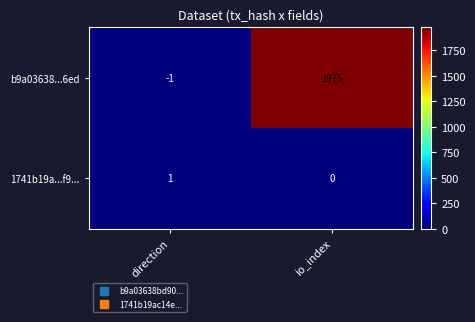

Which series has the largest total across all categories?

b9a03638...6ed